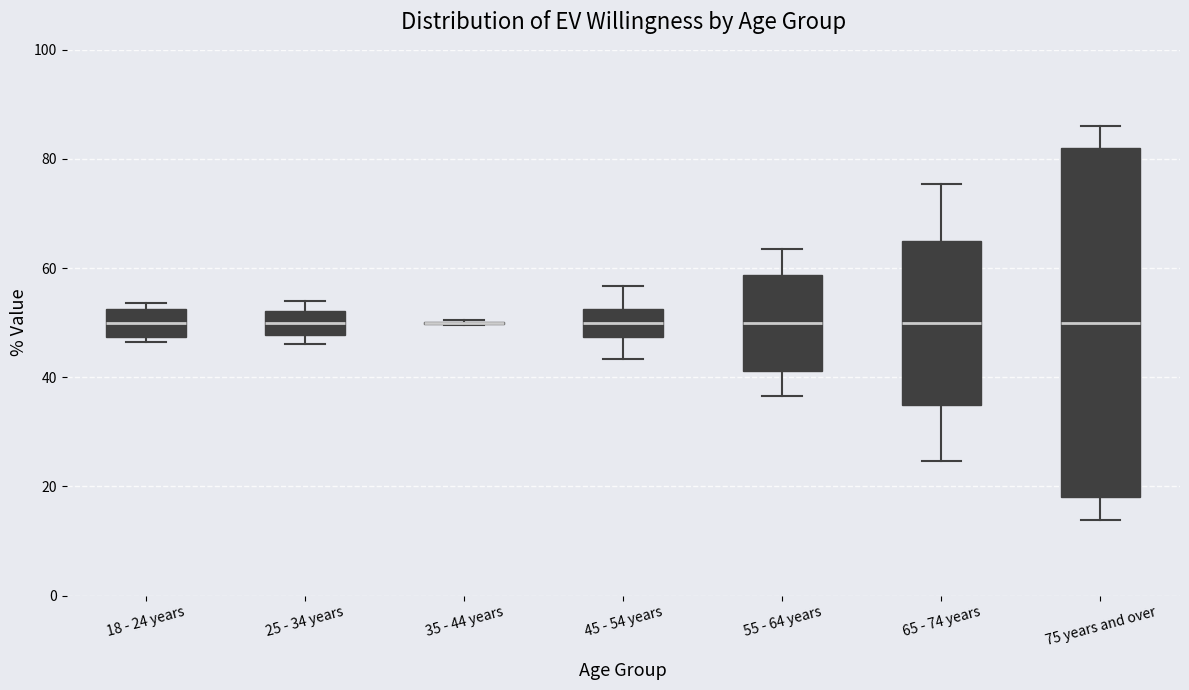

Reading left to right, read every box against the y-axis: the position of its median line, the range the box covers, and the ends of its whiskers. The values are not printed on the chart, so give them approximately, as read against the axis.

18 - 24 years: median 50, box 48 to 52, whiskers 46 to 54
25 - 34 years: median 50, box 48 to 52, whiskers 46 to 54
35 - 44 years: box collapsed to a line at 50, whiskers 50 to 50
45 - 54 years: median 50, box 48 to 52, whiskers 44 to 56
55 - 64 years: median 50, box 42 to 58, whiskers 36 to 64
65 - 74 years: median 50, box 34 to 66, whiskers 24 to 76
75 years and over: median 50, box 18 to 82, whiskers 14 to 86